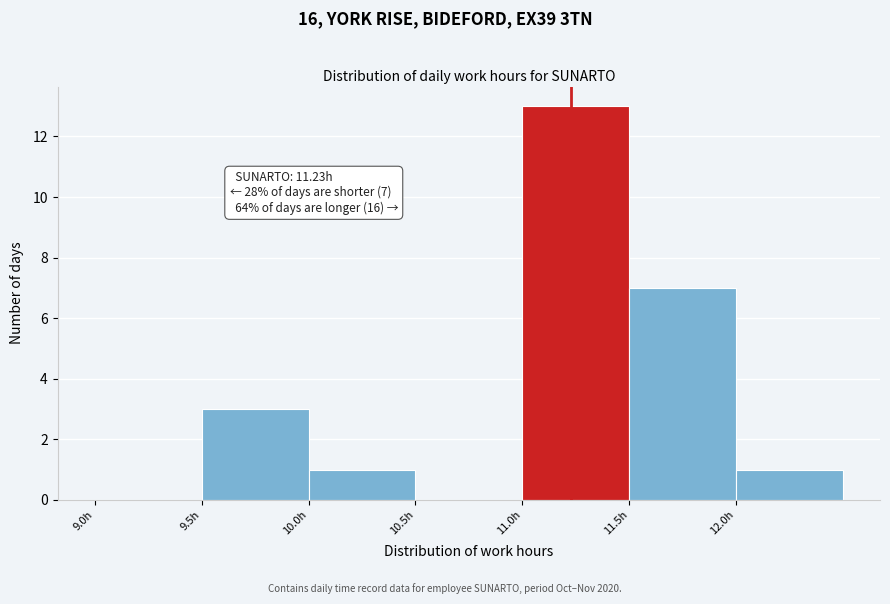

Over which range of the x-axis is the bar tallest?

11.0 to 11.5